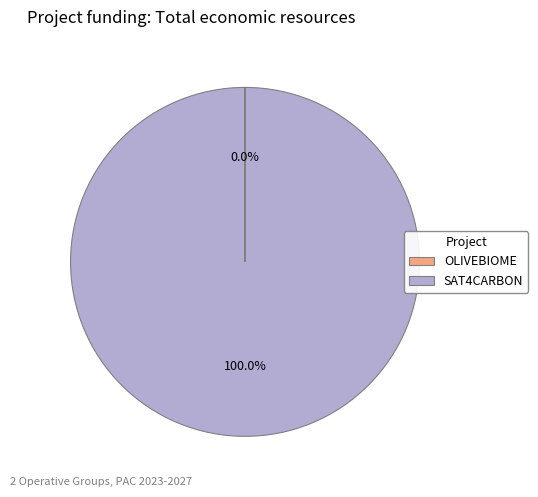

What is the largest slice in the pie chart?

SAT4CARBON